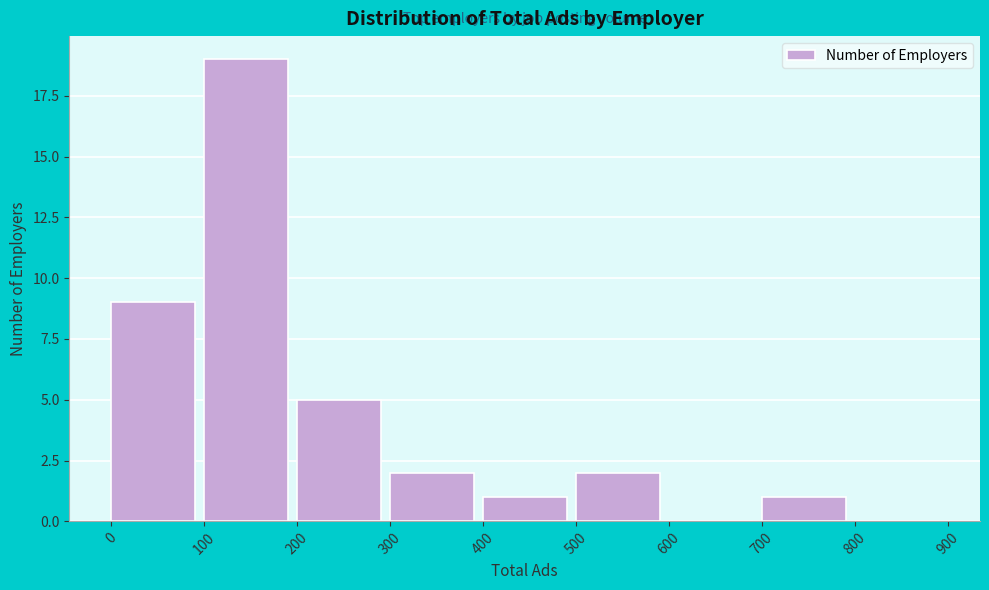

Over which range of the x-axis is the bar tallest?

100 to 200